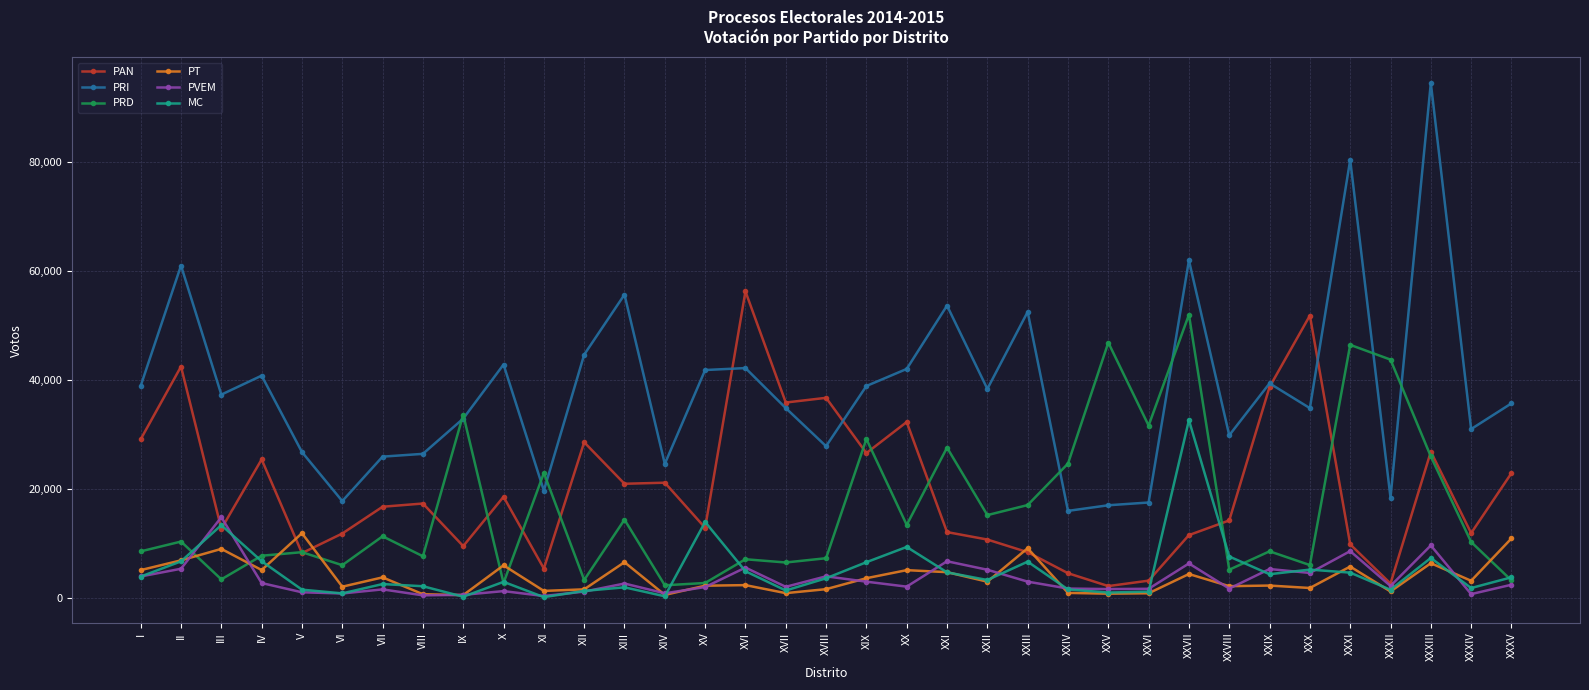

True or false: PRD has a value of 2058 at XXIX.

False